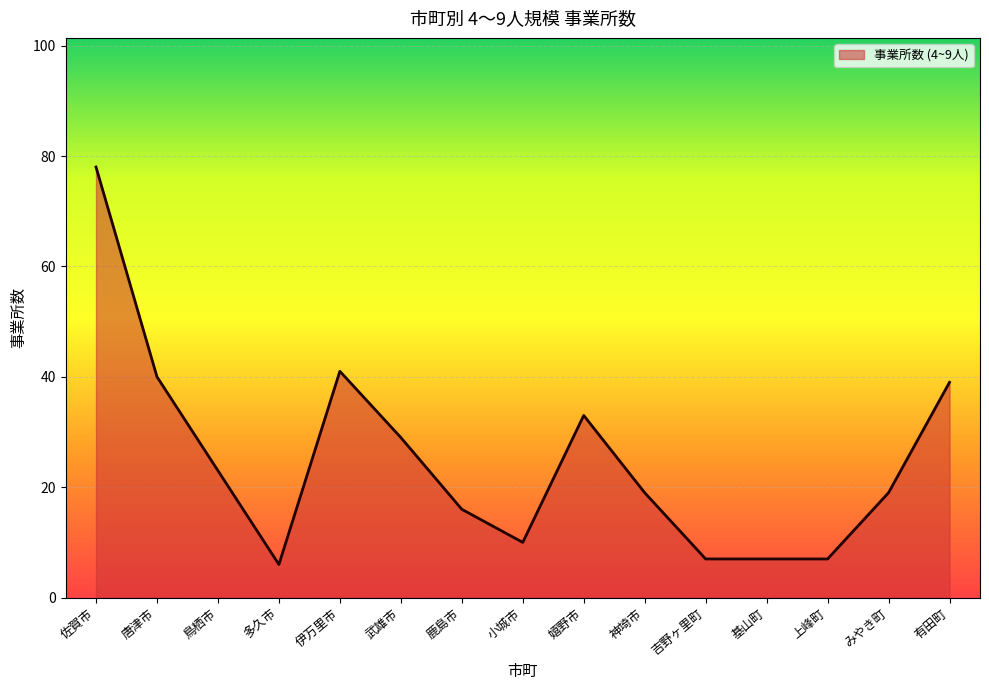

What position from the left is 武雄市?

6